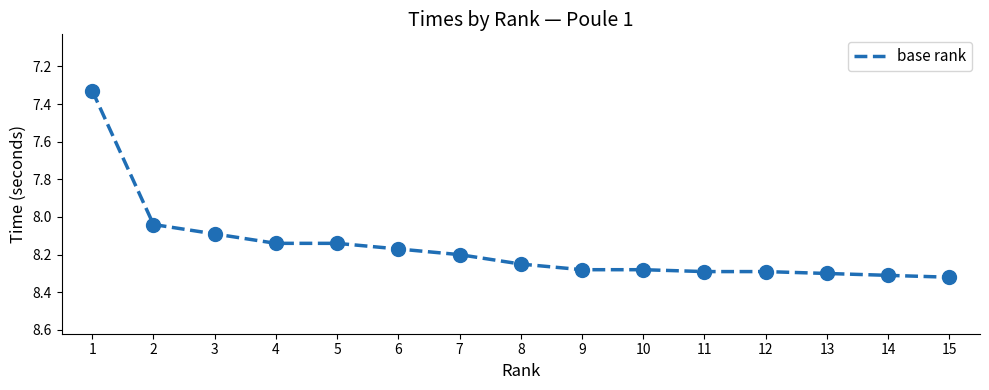

What is the difference between the maximum and minimum values?

1.0